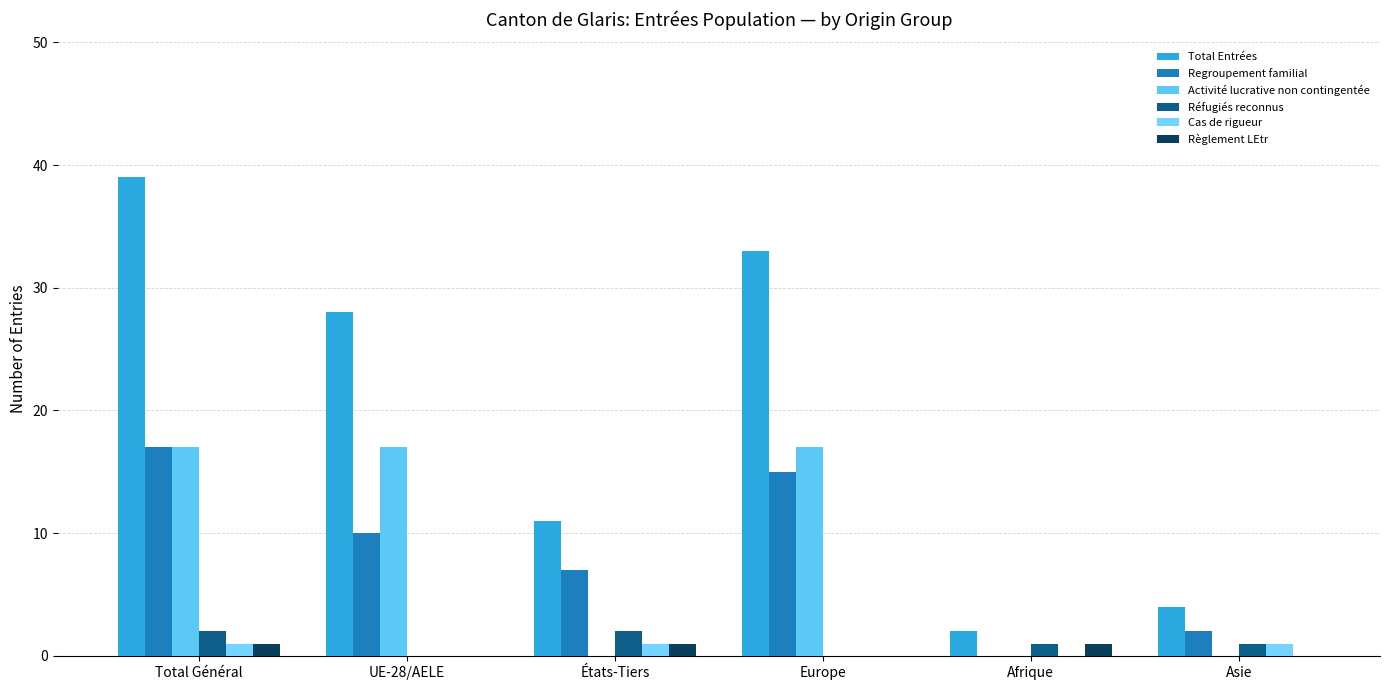

Rank the series at Asie from lowest to highest value.

Activité lucrative non contingentée, Règlement LEtr, Réfugiés reconnus, Cas de rigueur, Regroupement familial, Total Entrées